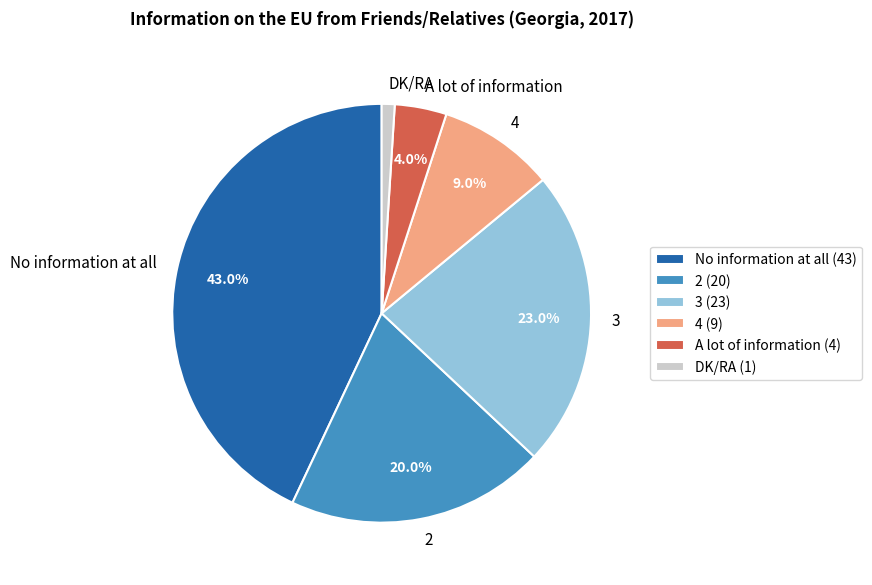

How many segments does this pie chart have?

6